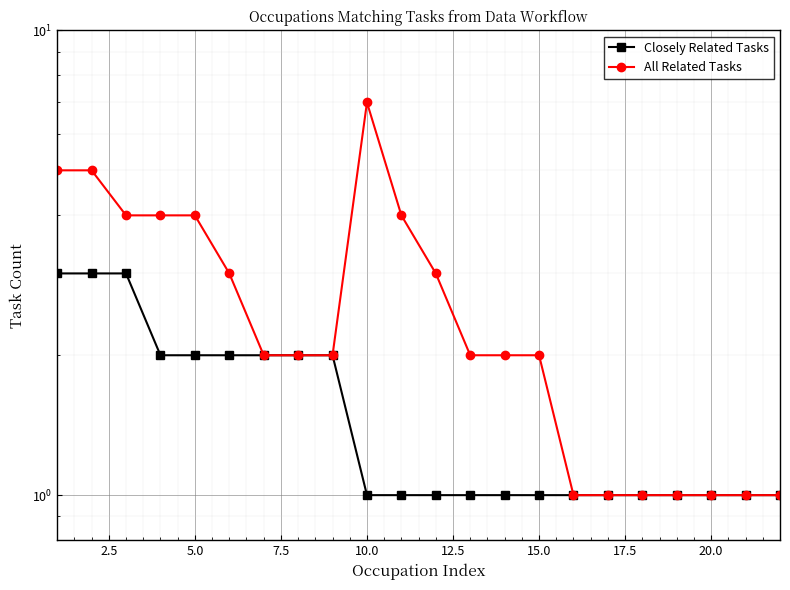

Reading left to right, list all the values displayed in this chart.

Closely Related Tasks: 3	3	3	2	2	2	2	2	2	1	1	1	1	1	1	1	1	1	1	1	1	1
All Related Tasks: 5	5	4	4	4	3	2	2	2	7	4	3	2	2	2	1	1	1	1	1	1	1